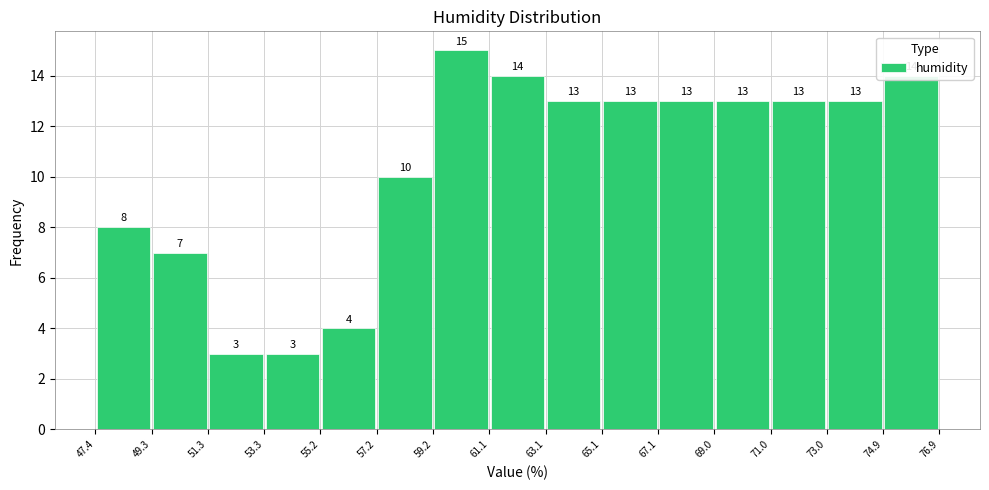

Reading left to right, list every bar in this chart as the range it spans on the x-axis followed by its height.

47.4 to 49.3: 8
49.3 to 51.3: 7
51.3 to 53.3: 3
53.3 to 55.2: 3
55.2 to 57.2: 4
57.2 to 59.2: 10
59.2 to 61.1: 15
61.1 to 63.1: 14
63.1 to 65.1: 13
65.1 to 67.1: 13
67.1 to 69.0: 13
69.0 to 71.0: 13
71.0 to 73.0: 13
73.0 to 74.9: 13
74.9 to 76.9: 14